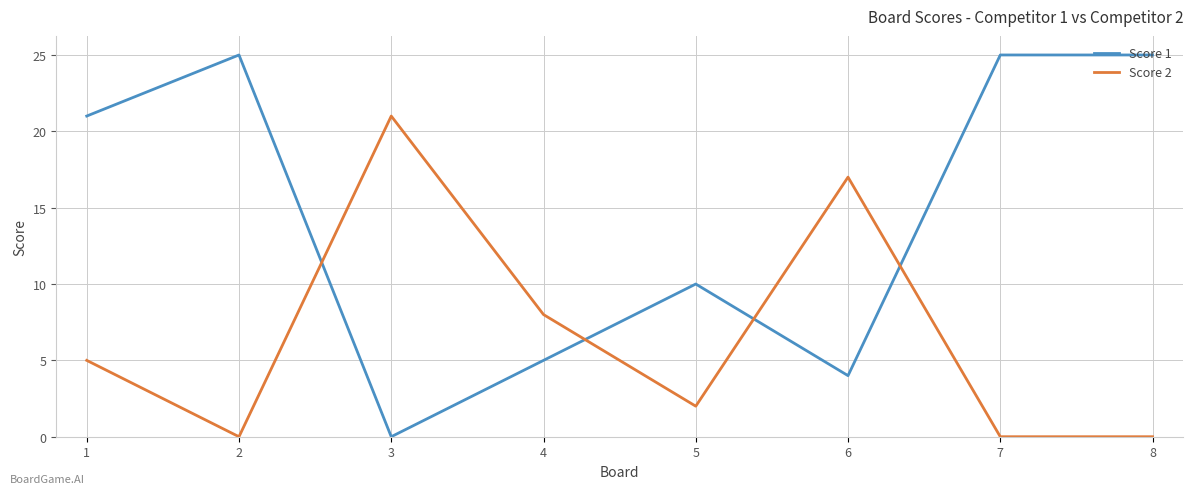

At 8, list the series in order from largest to smallest.

Score 1, Score 2